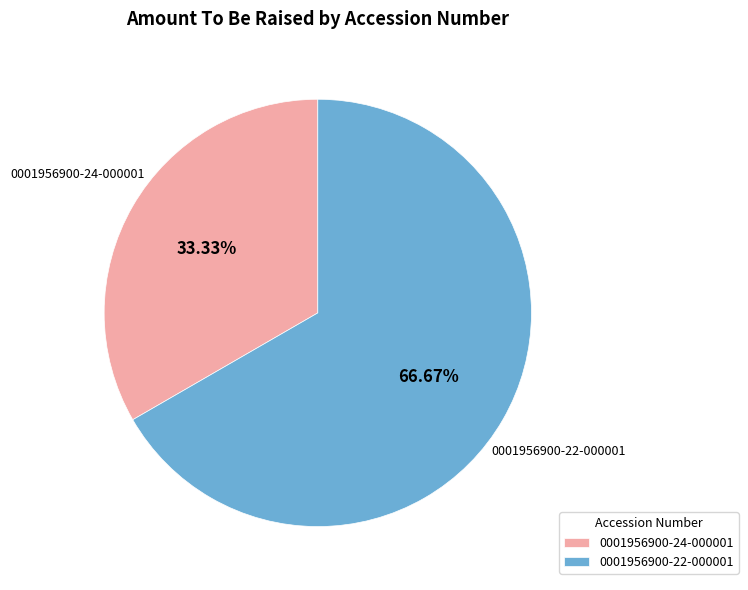

What percentage is the 0001956900-22-000001 slice, to the nearest percent?

67%